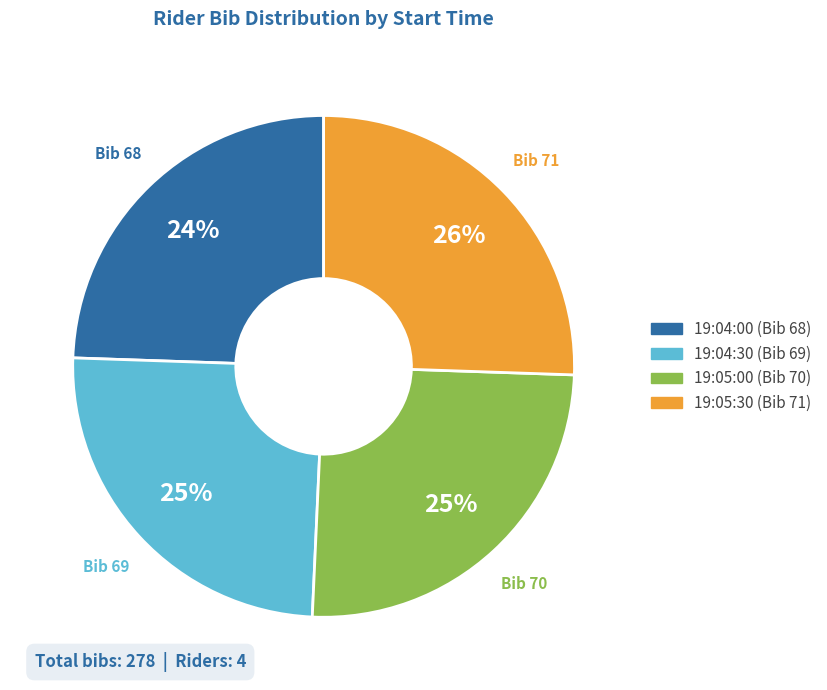

Is it true that 19:04:30 is 19% of the pie?

False